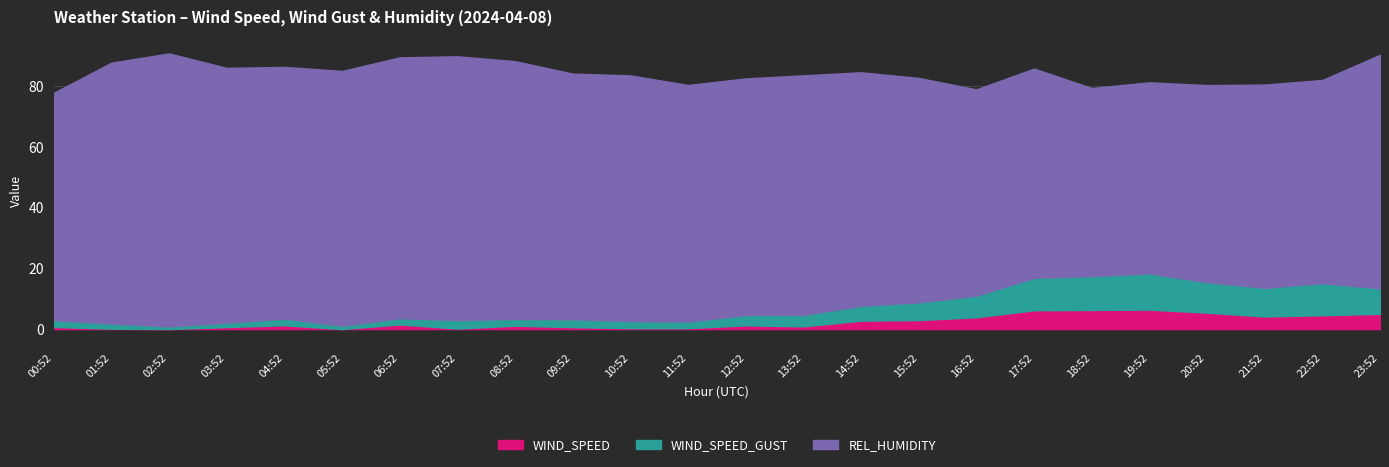

Reading left to right, transcribe all the data shown in this chart.

WIND_SPEED: 00:52=0.7	01:52=0.1	02:52=0.0	03:52=0.7	04:52=1.2	05:52=0.0	06:52=1.5	07:52=0.2	08:52=1.1	09:52=0.6	10:52=0.3	11:52=0.3	12:52=1.2	13:52=0.9	14:52=2.8	15:52=3.0	16:52=3.9	17:52=6.2	18:52=6.3	19:52=6.4	20:52=5.4	21:52=4.1	22:52=4.6	23:52=5.0
WIND_SPEED_GUST: 00:52=2.2	01:52=1.7	02:52=0.9	03:52=1.4	04:52=2.2	05:52=1.1	06:52=2.1	07:52=2.8	08:52=2.2	09:52=2.6	10:52=2.3	11:52=2.2	12:52=3.4	13:52=3.8	14:52=4.9	15:52=5.8	16:52=7.1	17:52=10.7	18:52=11.2	19:52=11.9	20:52=10.0	21:52=9.5	22:52=10.6	23:52=8.4
REL_HUMIDITY: 00:52=75.0	01:52=86.0	02:52=90.0	03:52=84.0	04:52=83.0	05:52=84.0	06:52=86.0	07:52=87.0	08:52=85.0	09:52=81.0	10:52=81.0	11:52=78.0	12:52=78.0	13:52=79.0	14:52=77.0	15:52=74.0	16:52=68.0	17:52=69.0	18:52=62.0	19:52=63.0	20:52=65.0	21:52=67.0	22:52=67.0	23:52=77.0